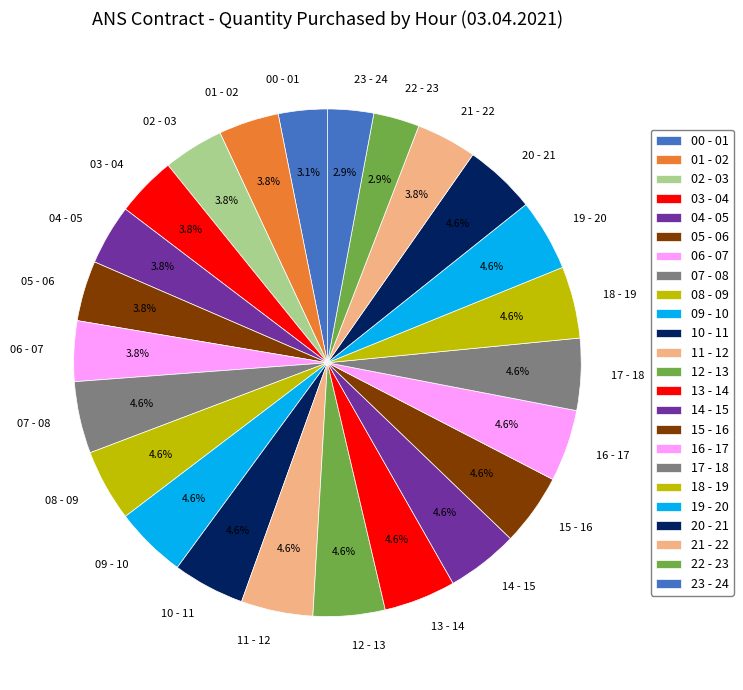

Which has a higher value, 18 - 19 or 22 - 23?

18 - 19